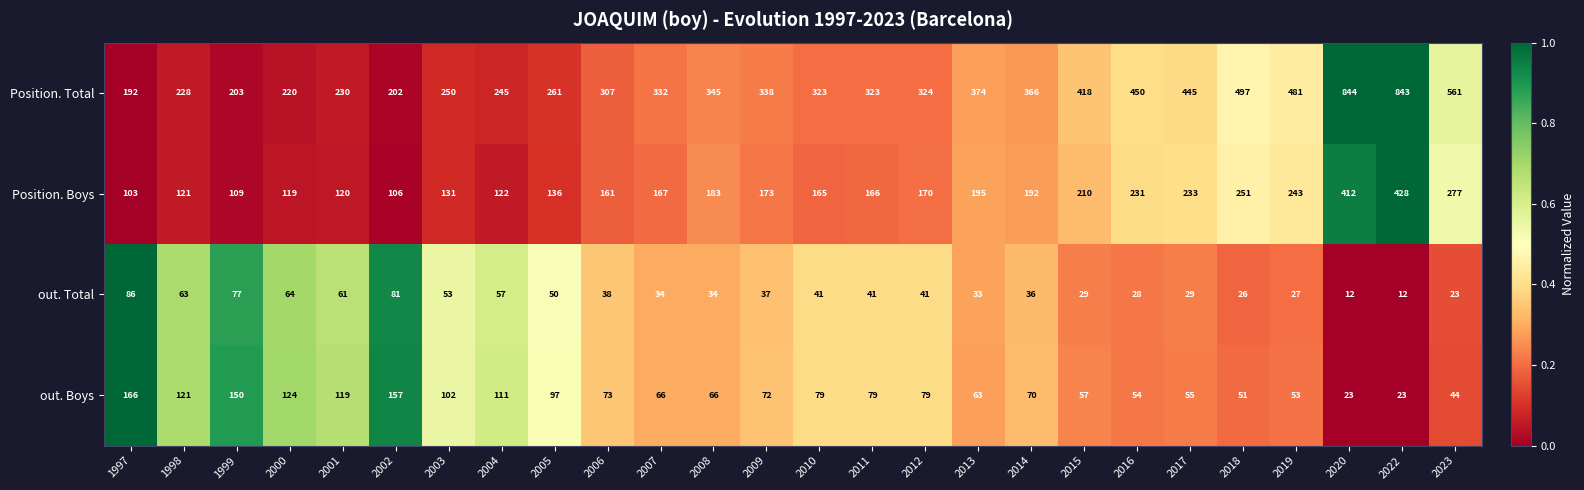

What is the difference between the Position. Boys values at 2017 and 2008?

50